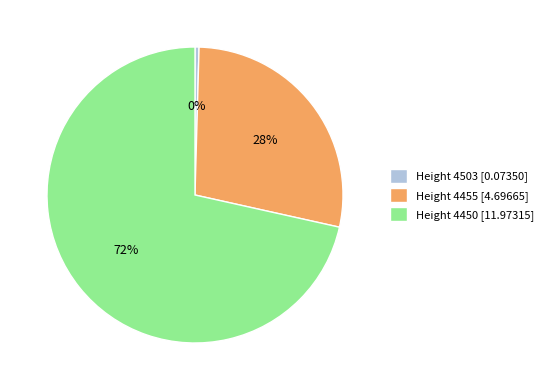

Which slice is the smallest?

Height 4503